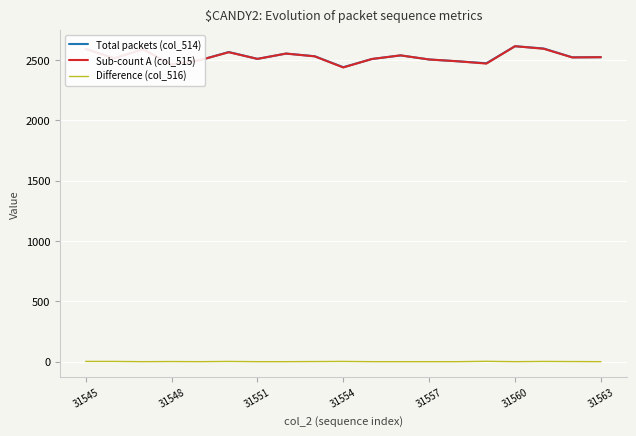

In Sub-count A (col_515), how many points are lower than both neighbors (excluding endpoints)?

6